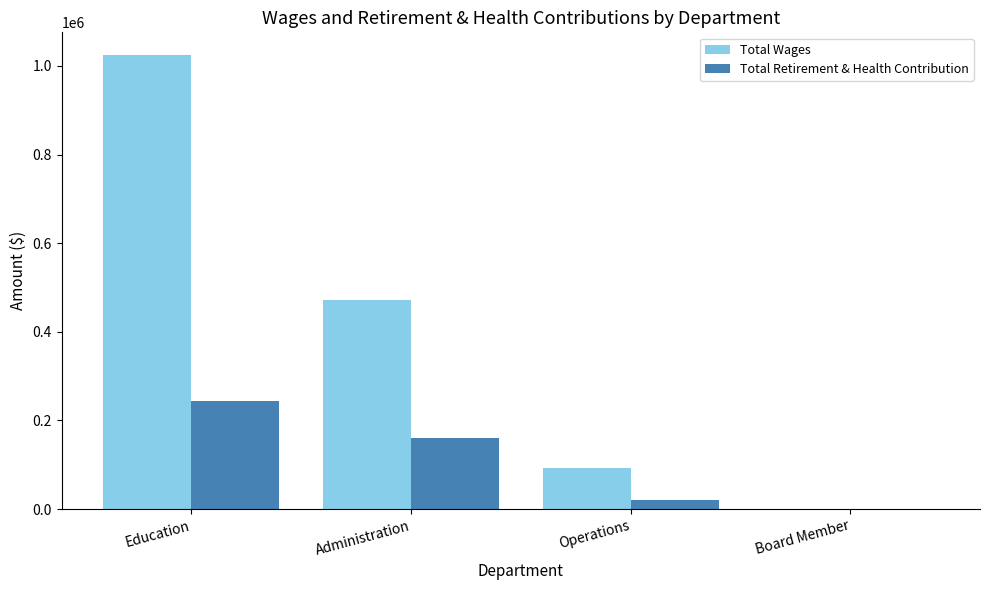

How many groups of bars are there?

4